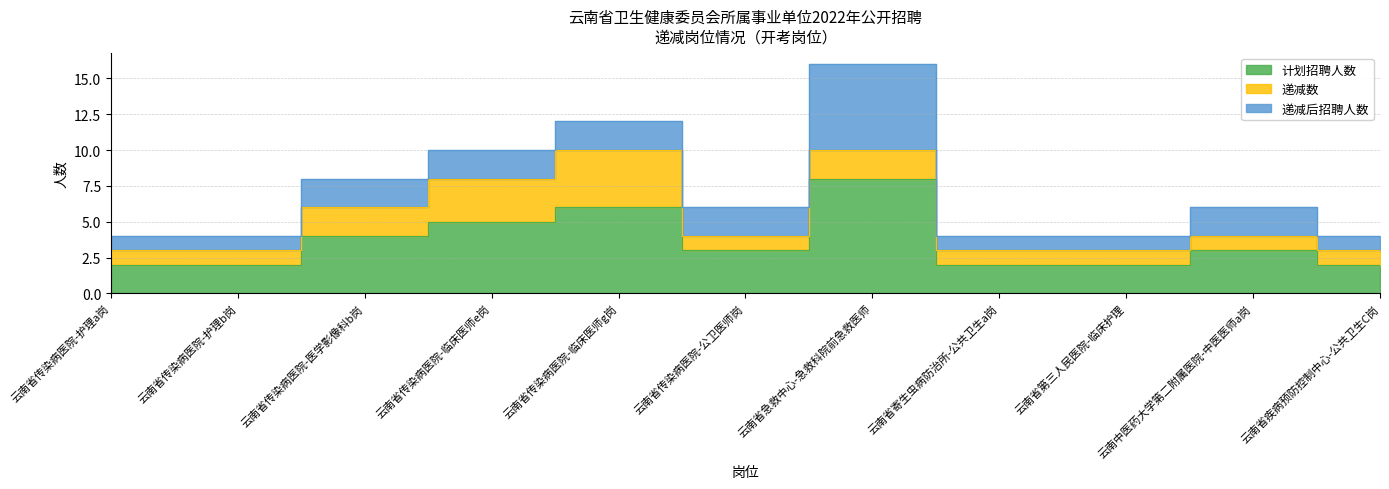

What value does the 递减后招聘人数 series have at 云南省传染病医院-医学影像科b岗?

2